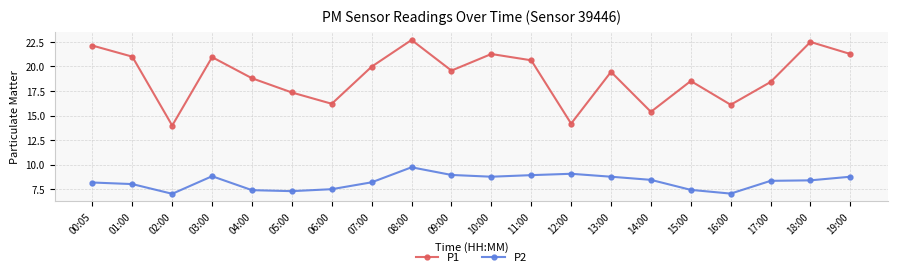

At which category is the sum across all series the highest?

08:00